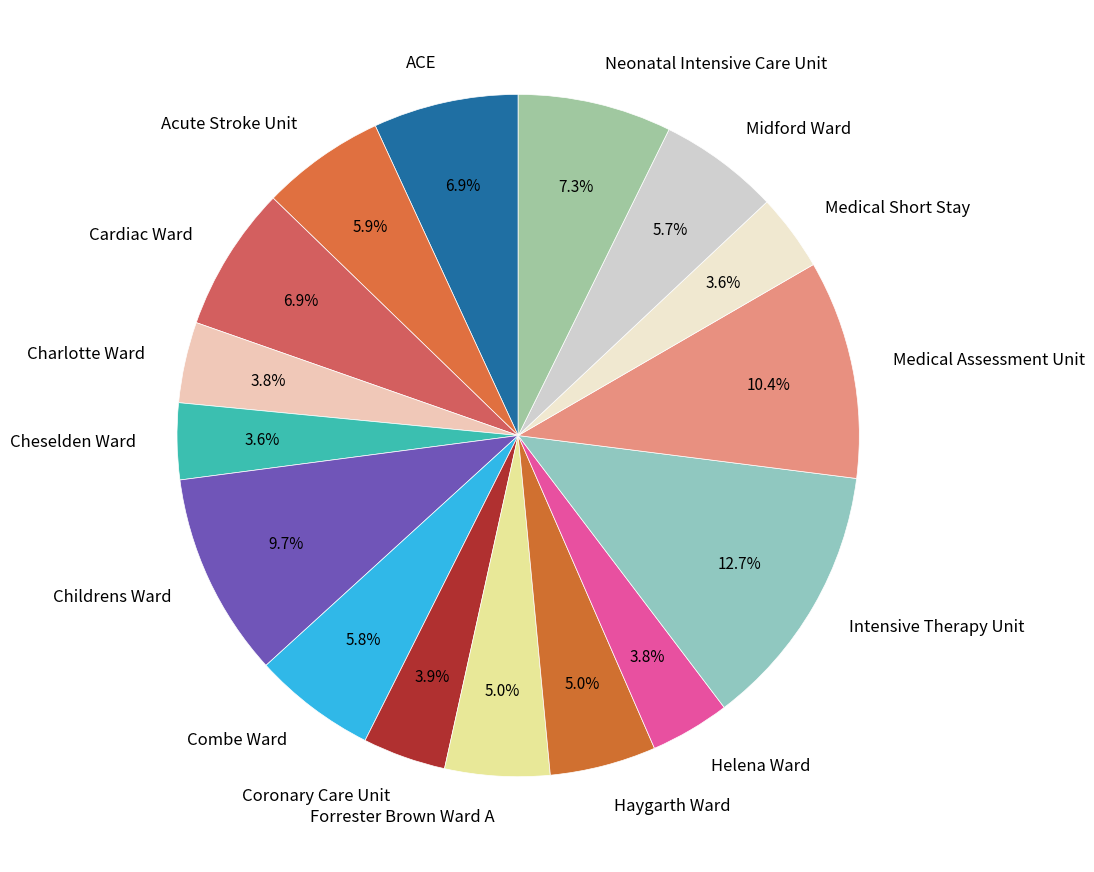

What is the total percentage of Forrester Brown Ward A and Midford Ward?

10.7%